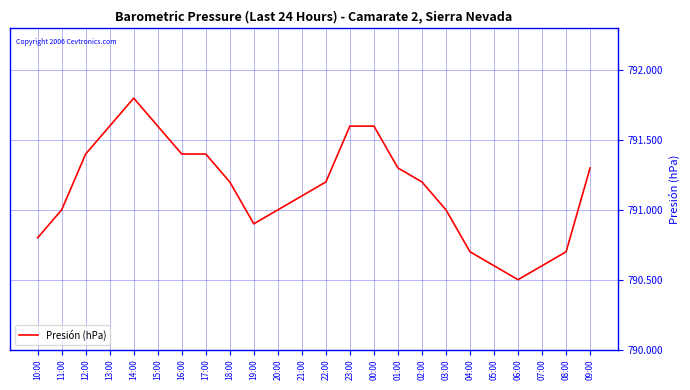

What value does the data have at 21:00?

791.1